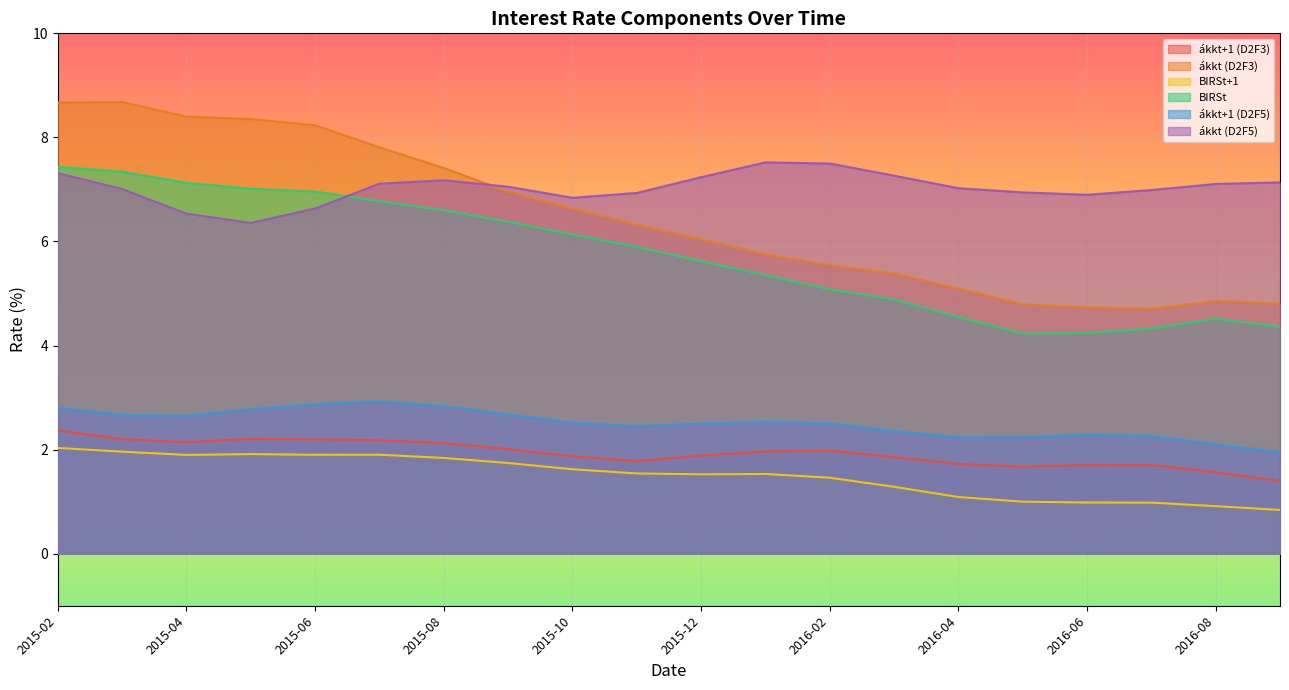

In ákkt+1 (D2F3), how many points are higher than both neighbors (excluding endpoints)?

3